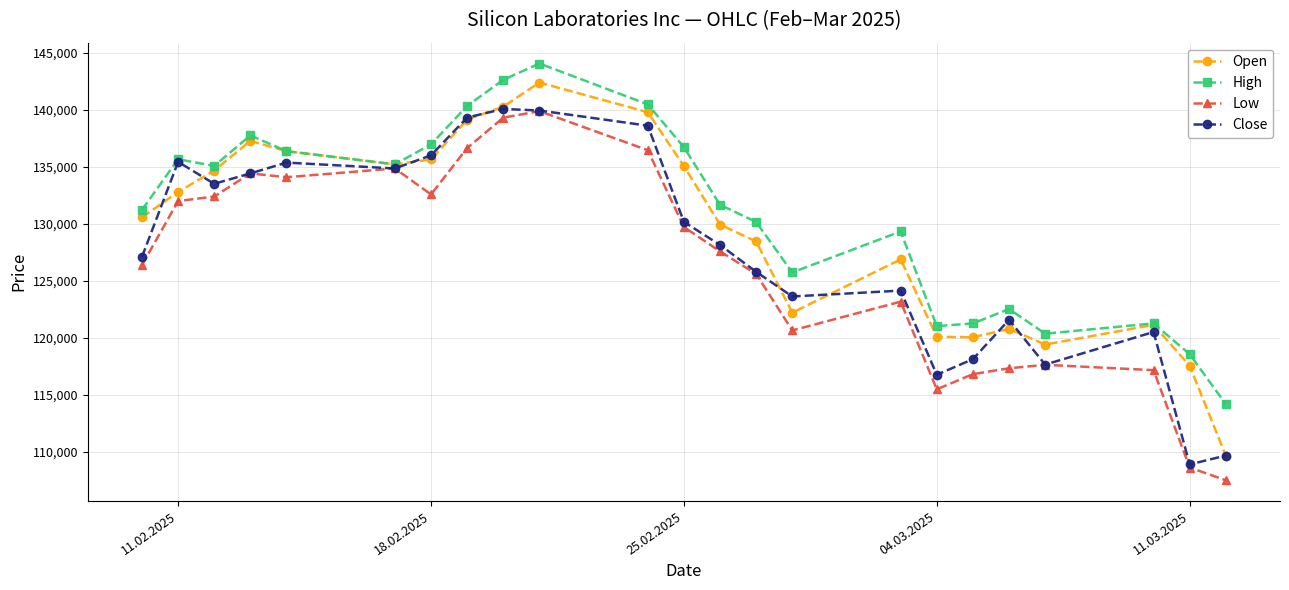

What is the maximum value for High?

144049